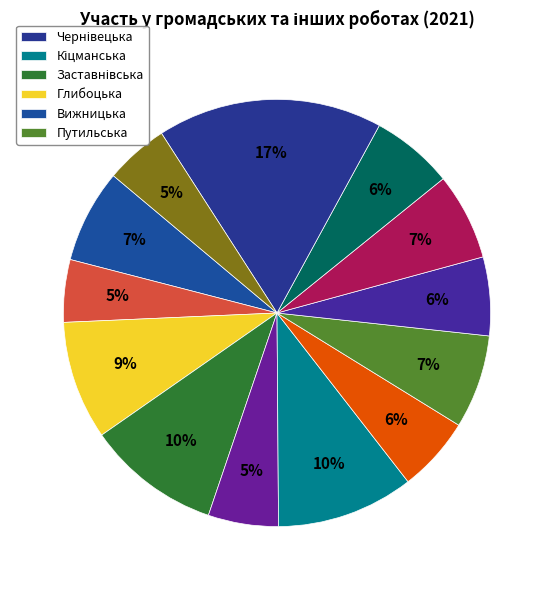

To the nearest percent, what is the difference between the largest and smallest slice percentages?

12%